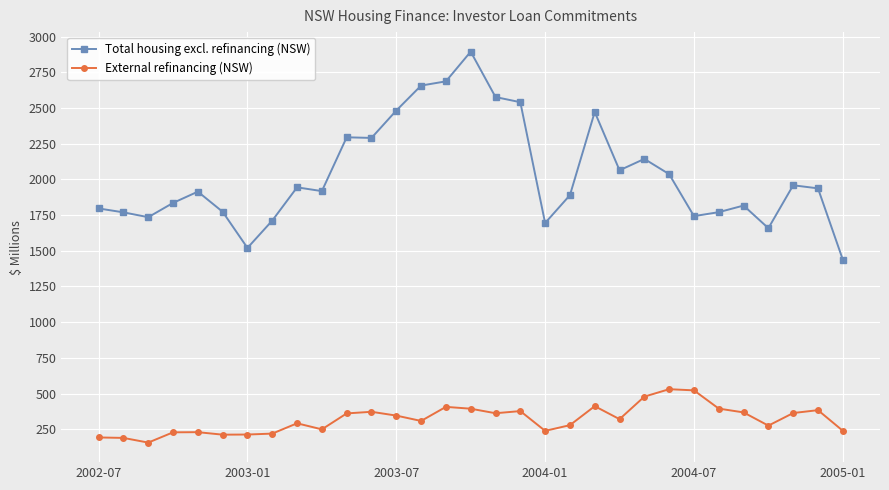

At how many categories does at least one series exceed 642?

31